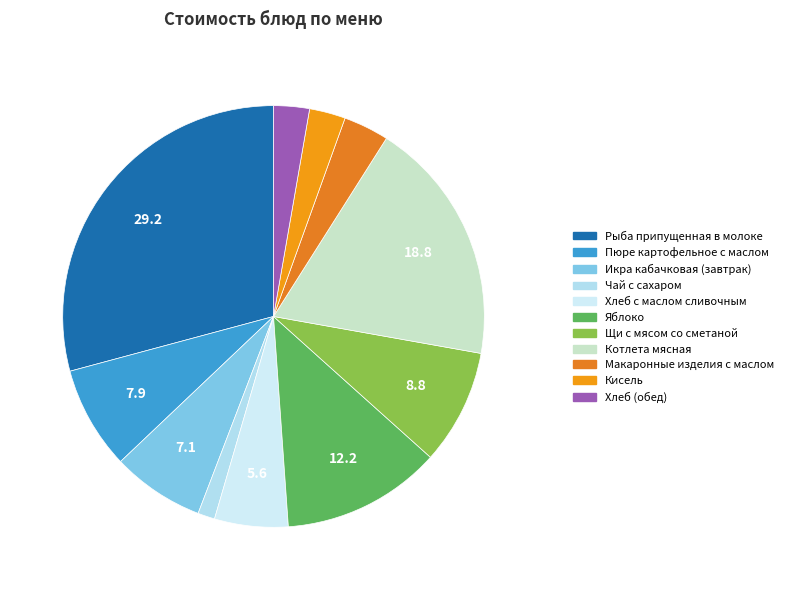

How many slices are in this pie chart?

11